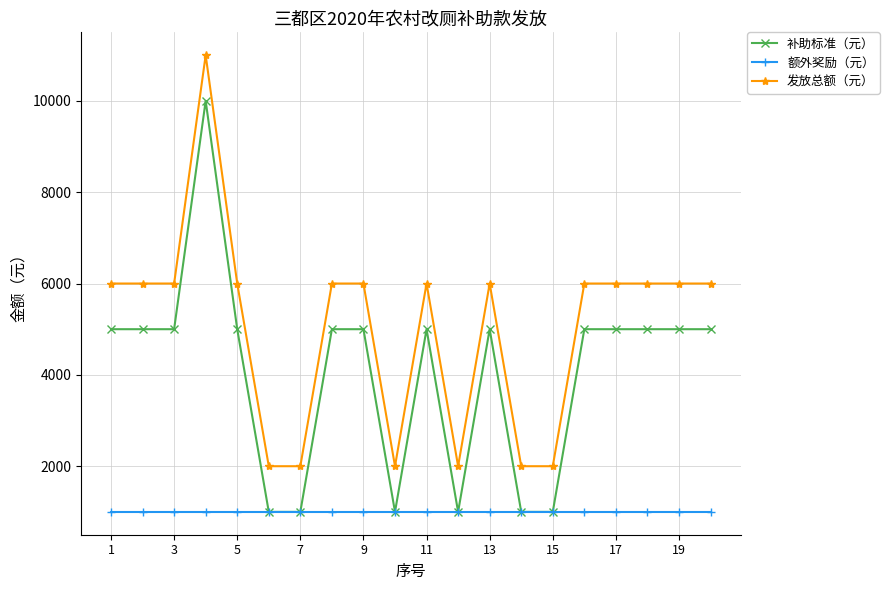

List the series in order of their overall mean, highest first.

发放总额（元）, 补助标准（元）, 额外奖励（元）